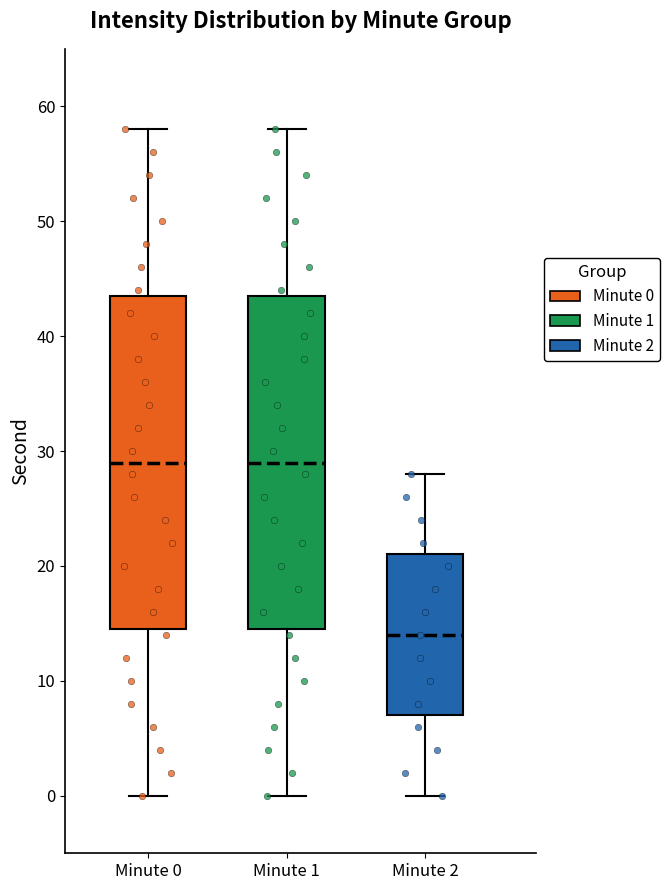

Where does the lower whisker of the box for Minute 2 end on the y-axis? The values are not printed on the chart, so give them approximately, as read against the axis.

0